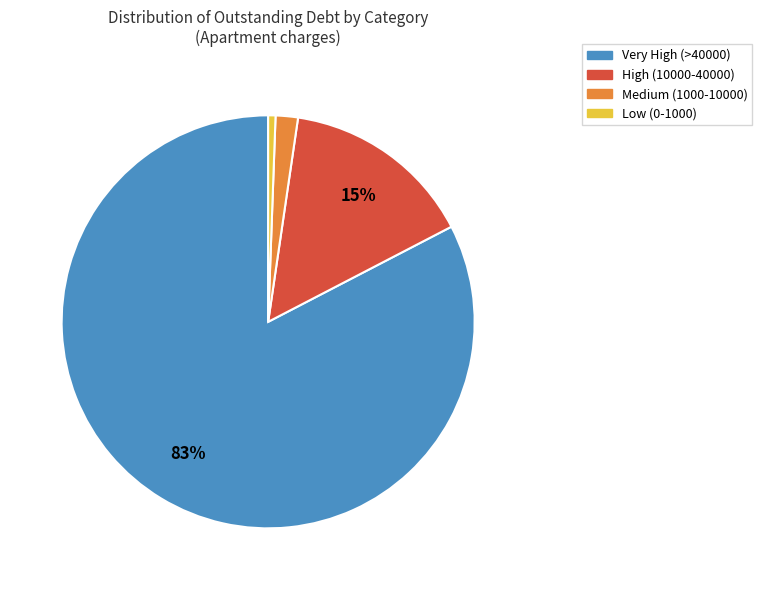

Is there a majority slice in this chart?

Yes